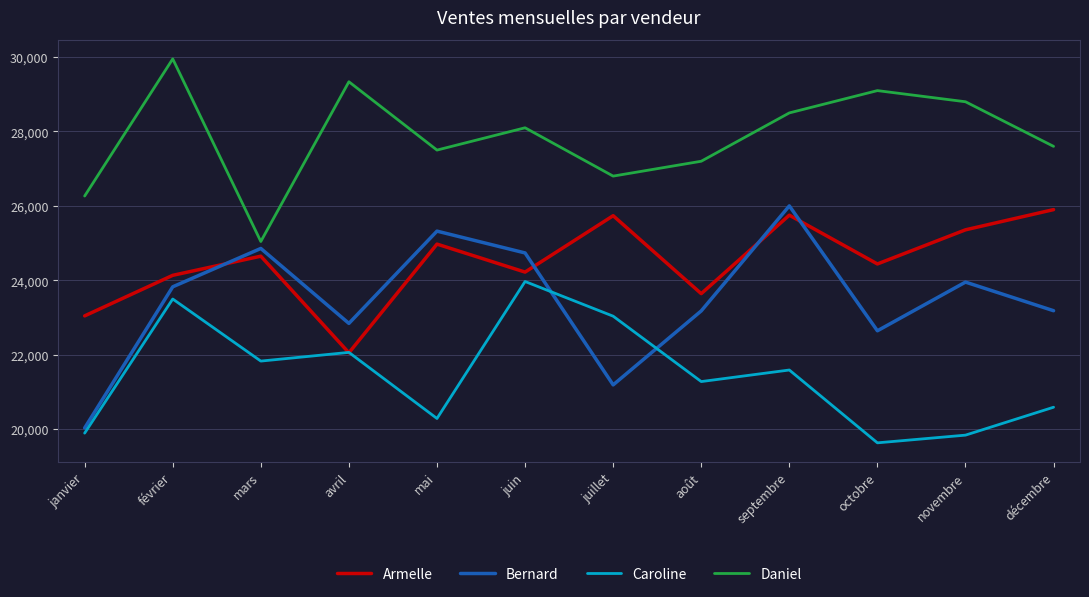

Rank the series by their average value, from highest to lowest.

Daniel, Armelle, Bernard, Caroline